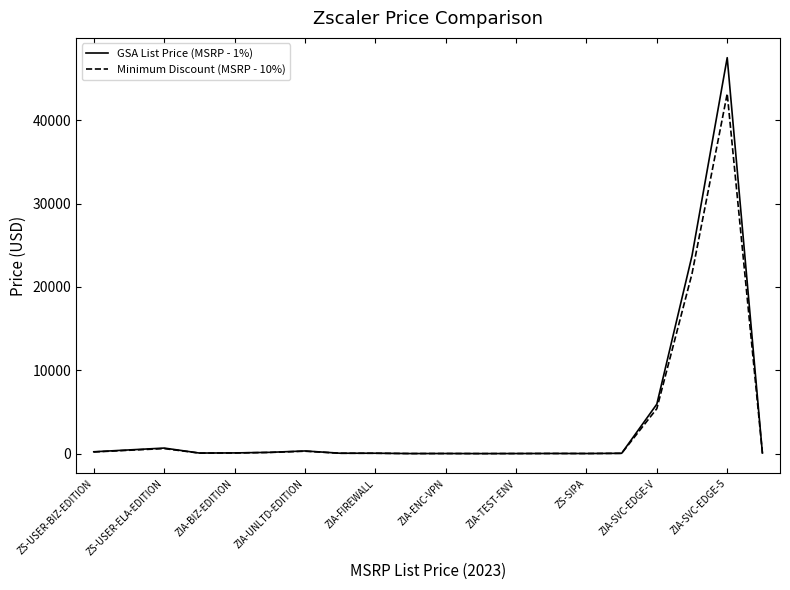

True or false: Minimum Discount (MSRP - 10%) has more than 1 points higher than both neighbors.

True